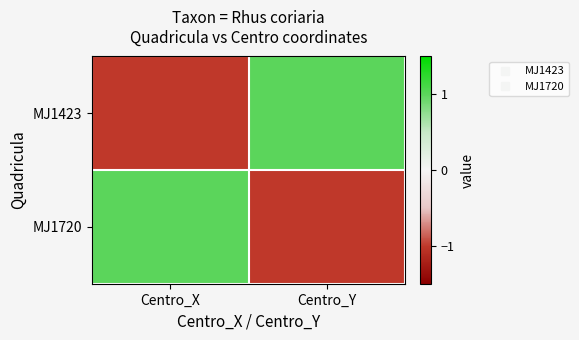

Reading right to left, what are all the values shown in this chart?

MJ1423: Centro_Y=1.0	Centro_X=-1.0
MJ1720: Centro_Y=-1.0	Centro_X=1.0